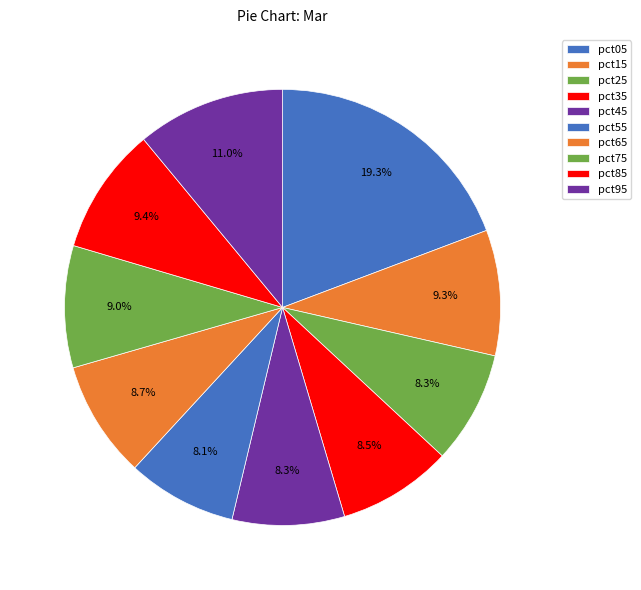

Rank the categories by value from lowest to highest.

pct55, pct45, pct25, pct35, pct65, pct75, pct15, pct85, pct95, pct05